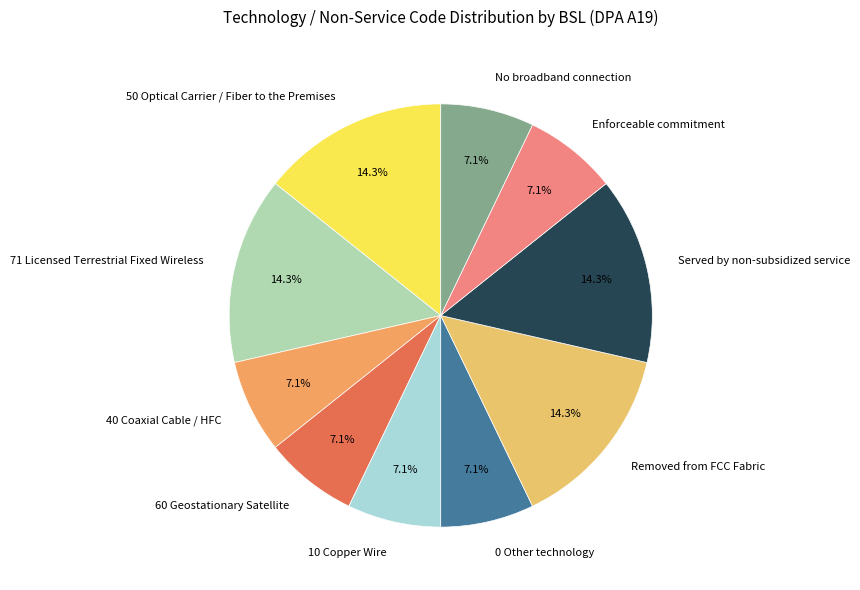

Does 0 Other technology account for over 50% of the chart?

No